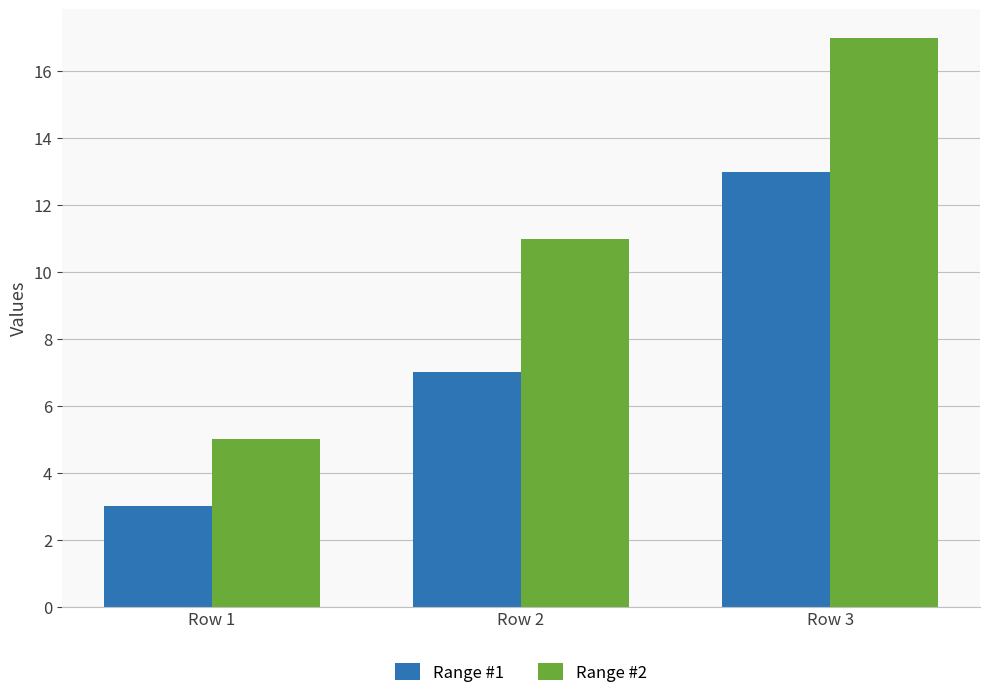

How many bars are there in each group?

2